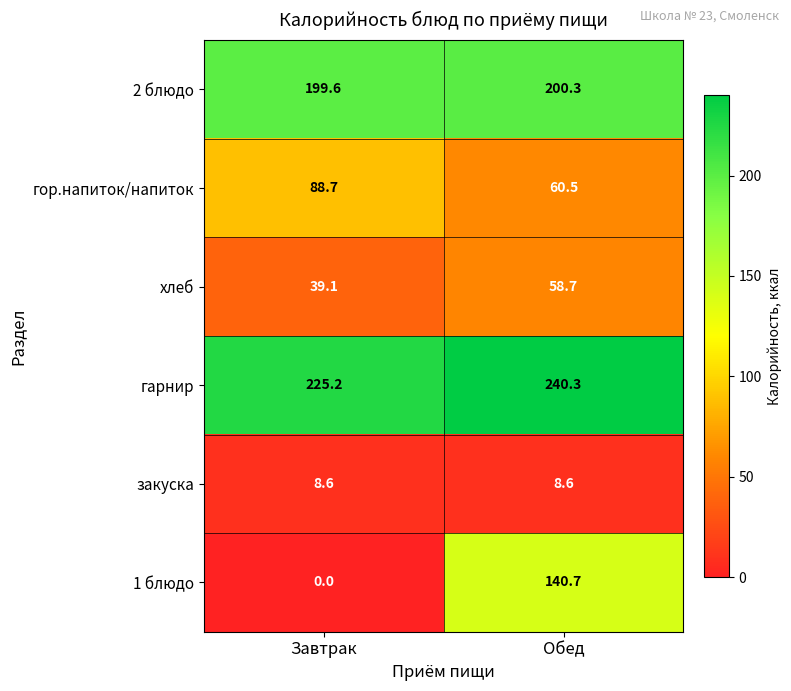

What is the total value across all series at Обед?

709.1